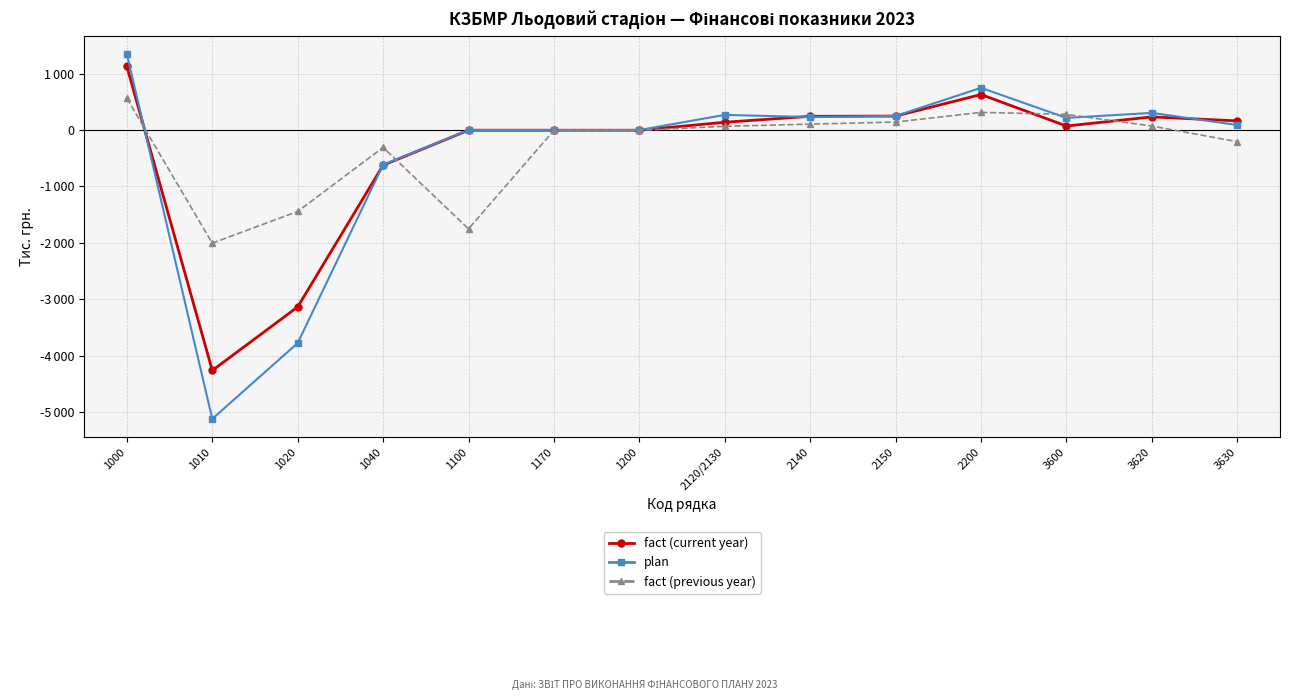

Does the chart have visible grid lines?

Yes